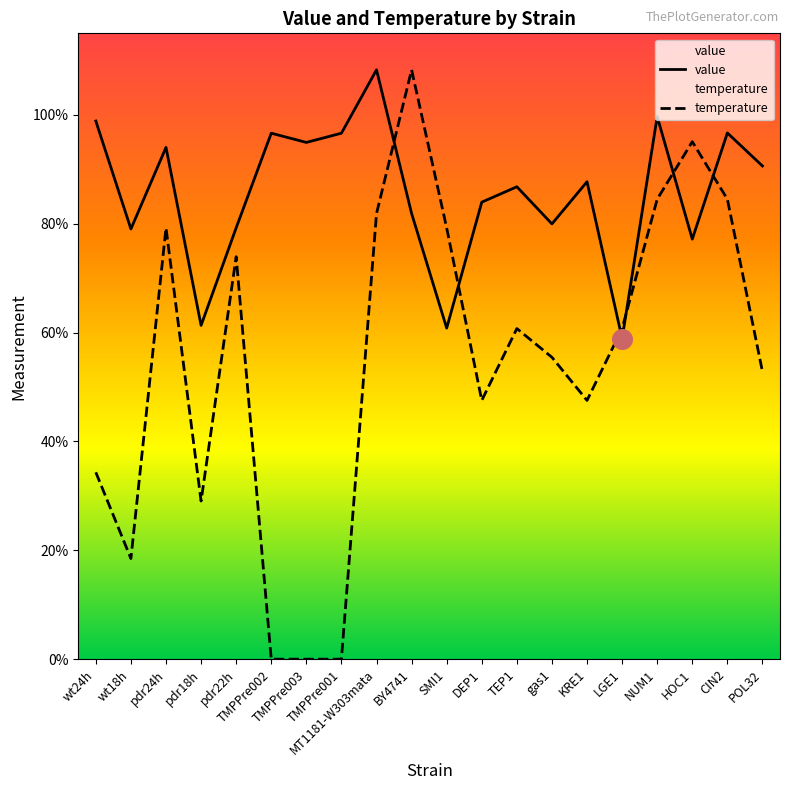

Which series has the widest spread of Y values?

temperature